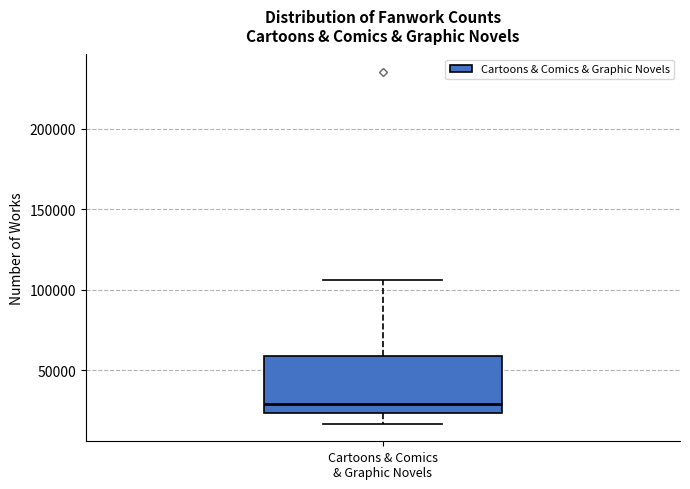

Read this box plot against the y-axis: the position of the median line, the range covered by the box, and the ends of both whiskers. The values are not printed on the chart, so give them approximately, as read against the axis.

median 30000, box 25000 to 60000, whiskers 15000 to 105000